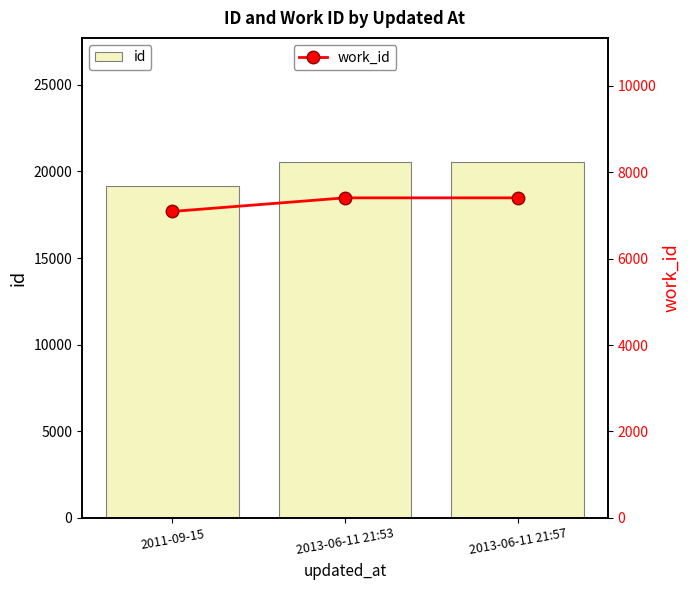

Which category has the lowest value in the work_id series?

2011-09-15